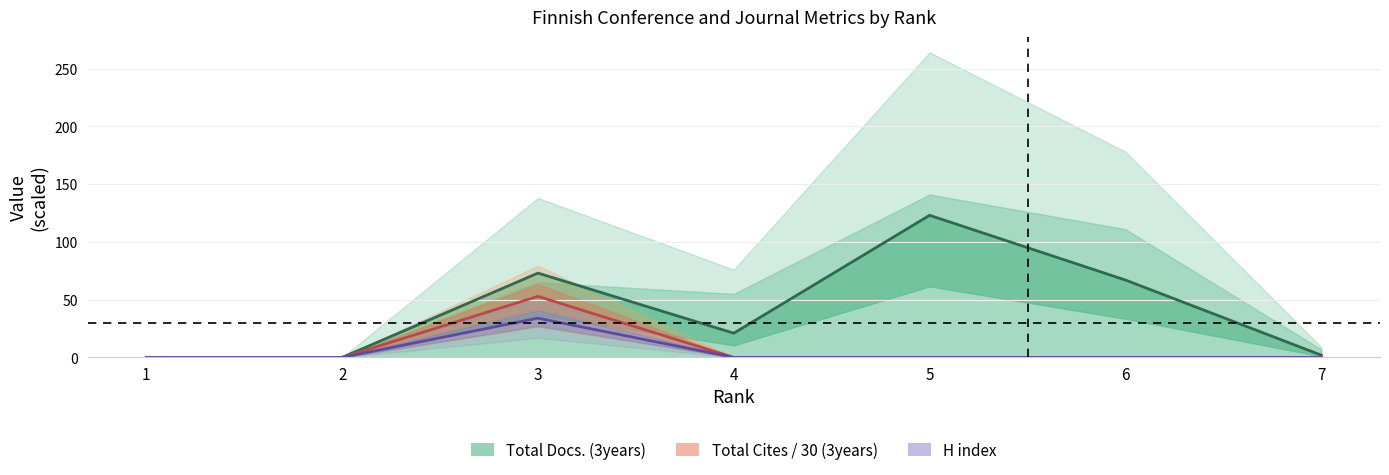

The Total Docs. (3years) series shows -79.4 at 1. True or false?

False